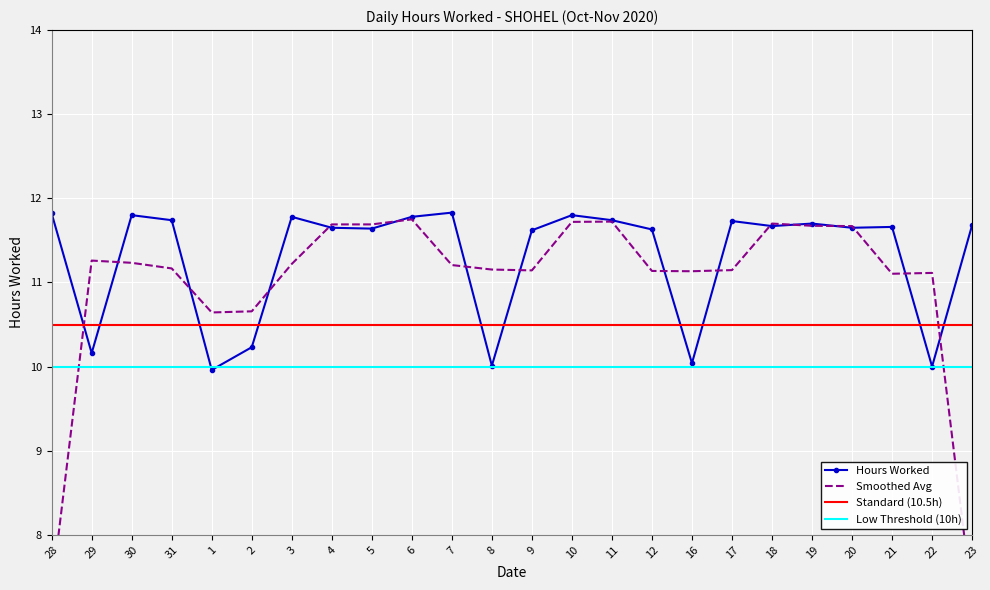

What is the label of the 15th point from the left?

11